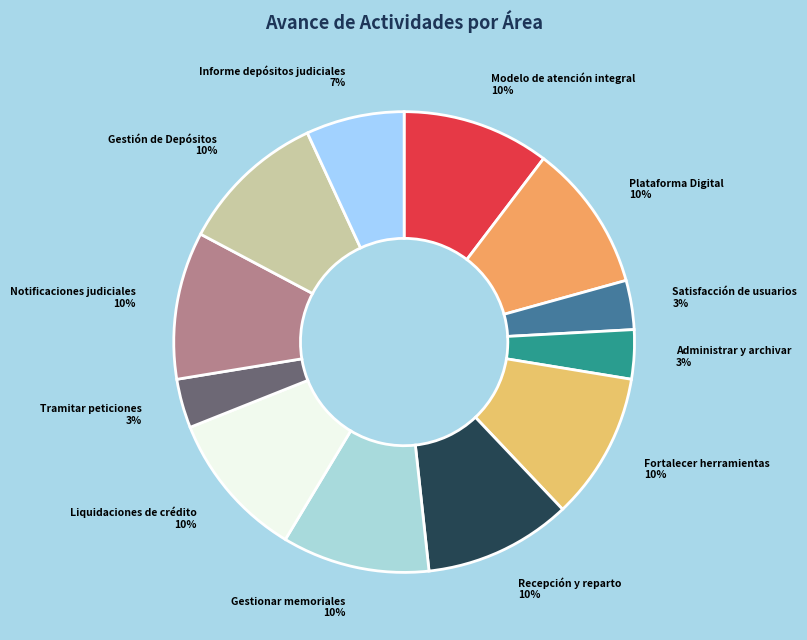

To the nearest percent, what is the difference between the largest and smallest slice percentages?

7%